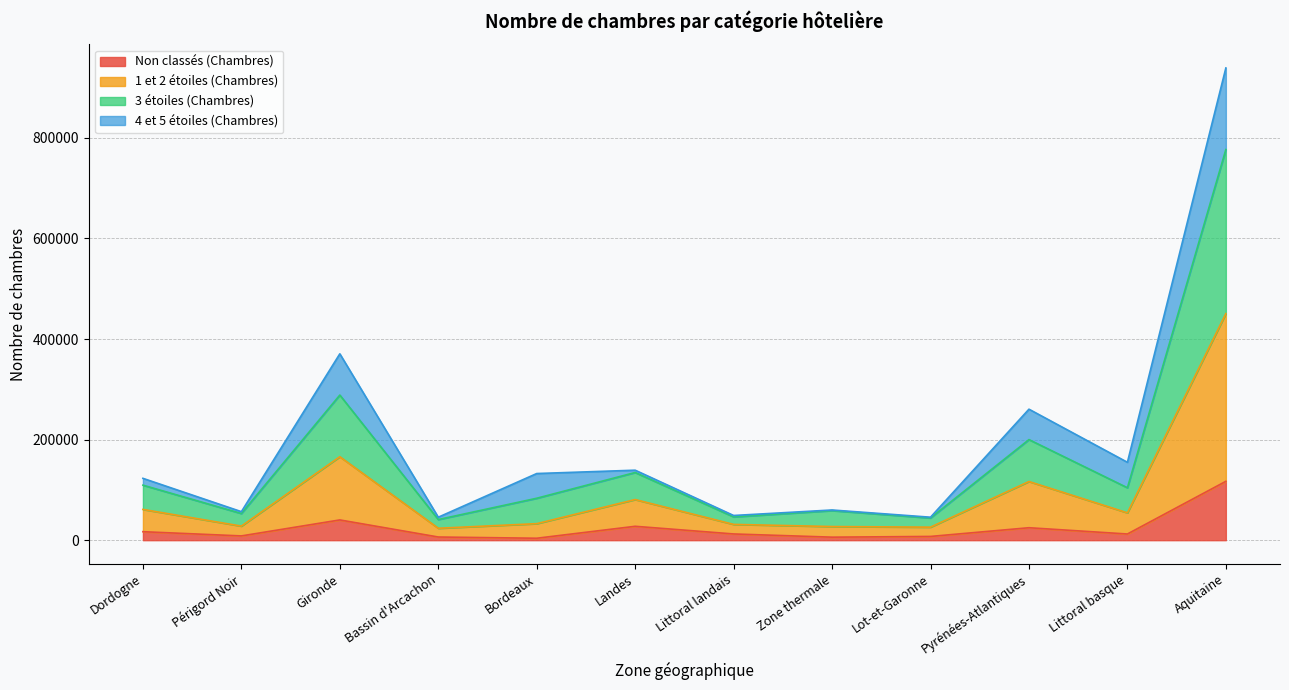

Which category has the highest value in the 1 et 2 étoiles (Chambres) series?

Aquitaine